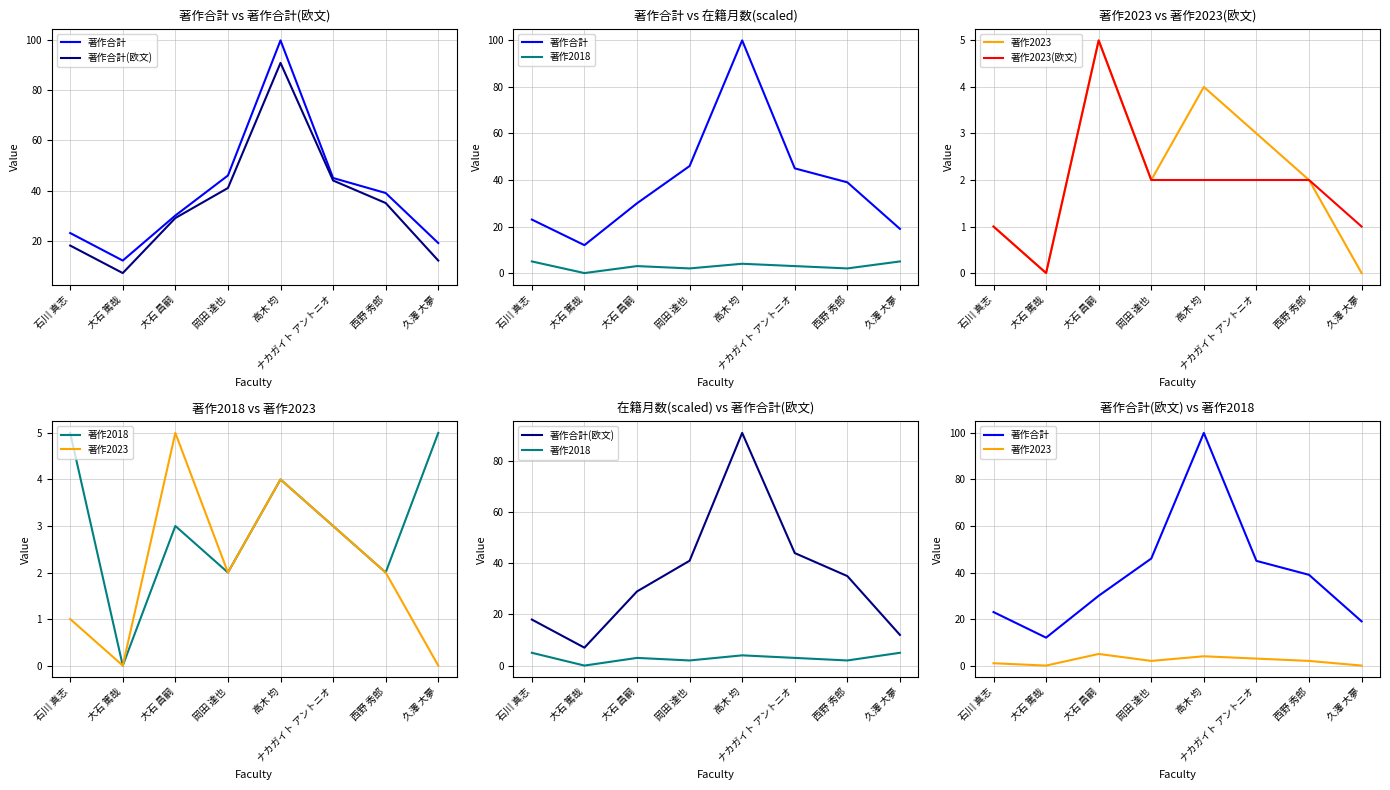

Which has a higher value, 西野 秀郎 or 石川 真志?

西野 秀郎